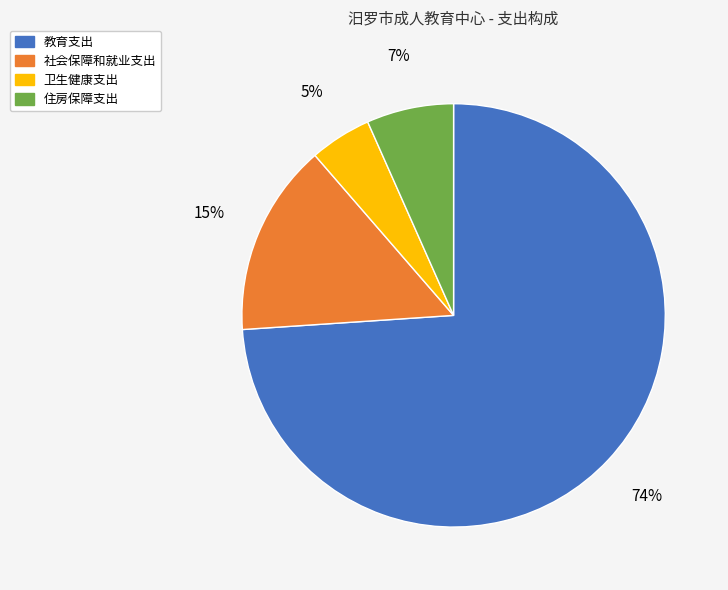

Does 住房保障支出 represent more than half of the total?

No